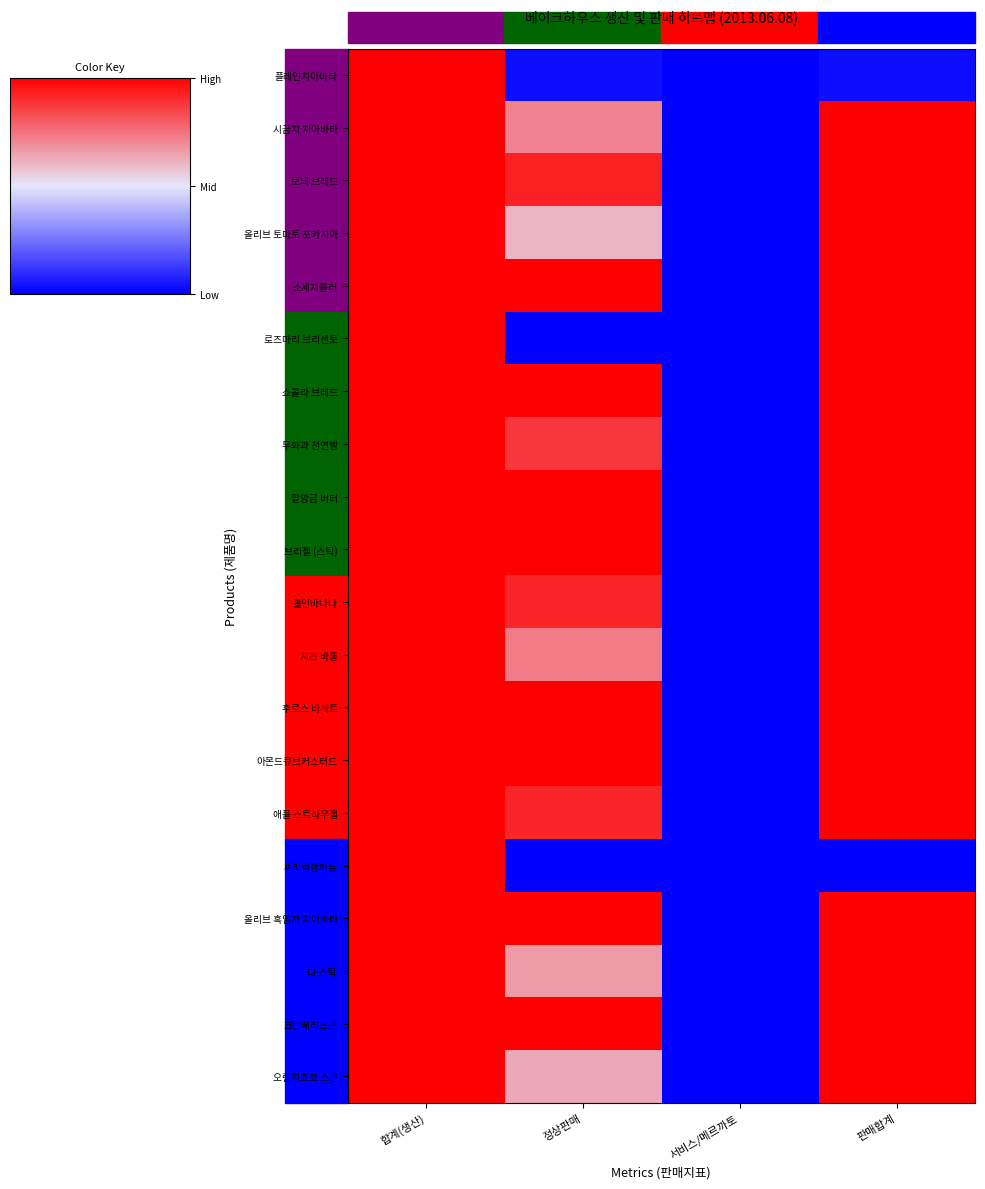

Rank the series at 판매합계 from highest to lowest value.

시금치 치아바타, 보늬 브레드, 올리브 토마토 포카치아, 소세지롤러, 로즈마리 브리센토, 쇼콜라 브레드, 무화과 천연빵, 팥앙금 버터, 브리젤 (스틱), 홀인바나나, 치즈 바통, 후르스 바게트, 아몬드큐브커스터드, 애플 스트라우젤, 올리브 흑임자 치아바타, 디-스틱, 크랜베리스콘, 오렌지쵸코 스콘, 플레인치아바타, 씨리얼깜파뉴